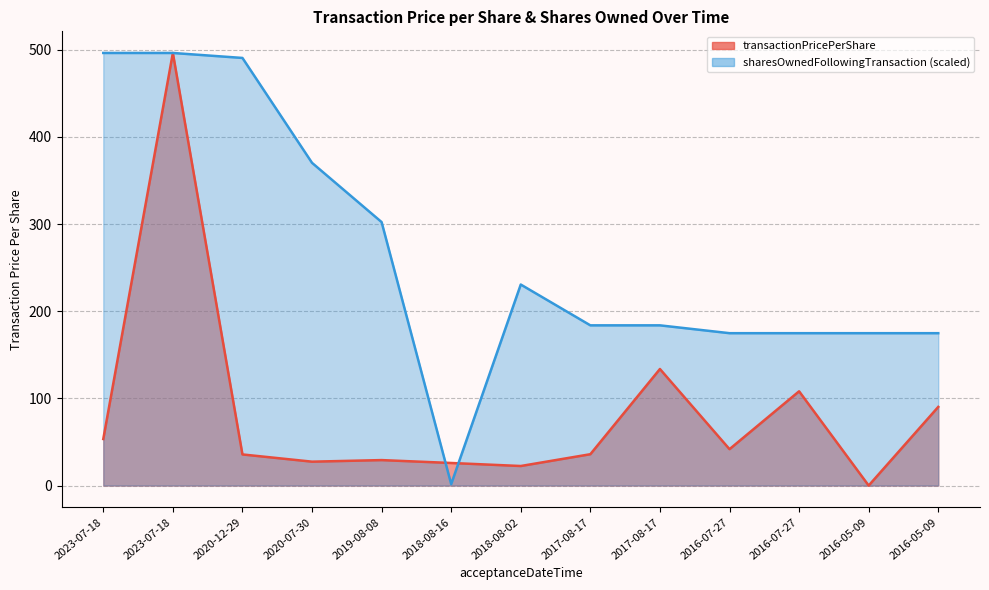

Reading left to right, list all the values displayed in this chart.

transactionPricePerShare: 53.4	496.2	35.7	27.4	29.2	25.9	22.4	36.0	133.7	41.7	108.1	0.0	90.2
sharesOwnedFollowingTransaction: 496.2	496.2	490.5	370.2	302.2	1.7	230.6	183.8	183.8	174.8	174.8	174.8	174.8